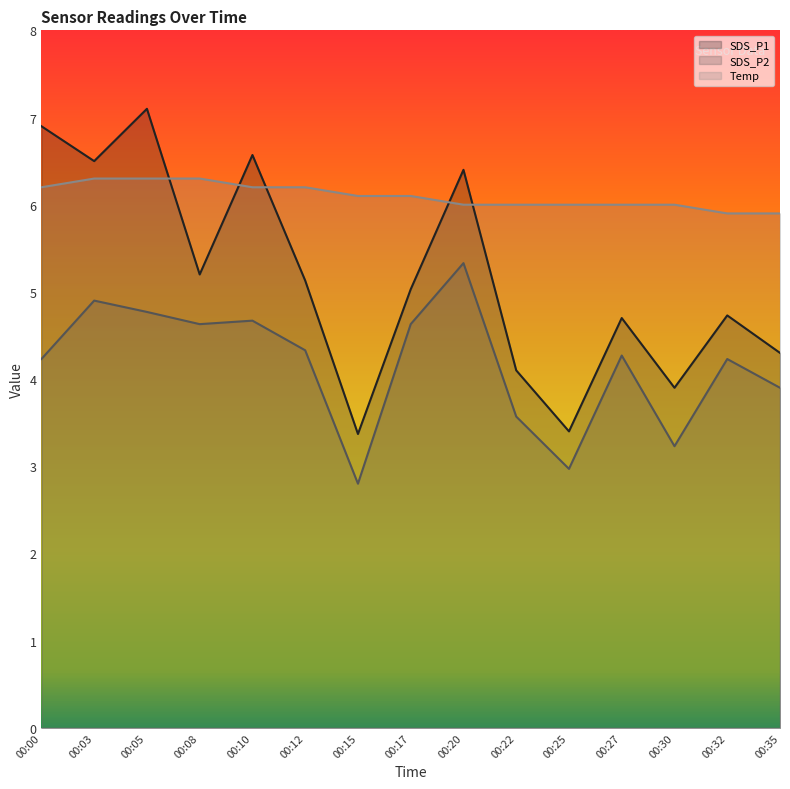

Reading right to left, extract all data points from this chart.

SDS_P1: 00:35=4.3	00:32=4.7	00:30=3.9	00:27=4.7	00:25=3.4	00:22=4.1	00:20=6.4	00:17=5.0	00:15=3.4	00:12=5.1	00:10=6.6	00:08=5.2	00:05=7.1	00:03=6.5	00:00=6.9
SDS_P2: 00:35=3.9	00:32=4.2	00:30=3.2	00:27=4.3	00:25=3.0	00:22=3.6	00:20=5.3	00:17=4.6	00:15=2.8	00:12=4.3	00:10=4.7	00:08=4.6	00:05=4.8	00:03=4.9	00:00=4.2
Temp: 00:35=5.9	00:32=5.9	00:30=6.0	00:27=6.0	00:25=6.0	00:22=6.0	00:20=6.0	00:17=6.1	00:15=6.1	00:12=6.2	00:10=6.2	00:08=6.3	00:05=6.3	00:03=6.3	00:00=6.2